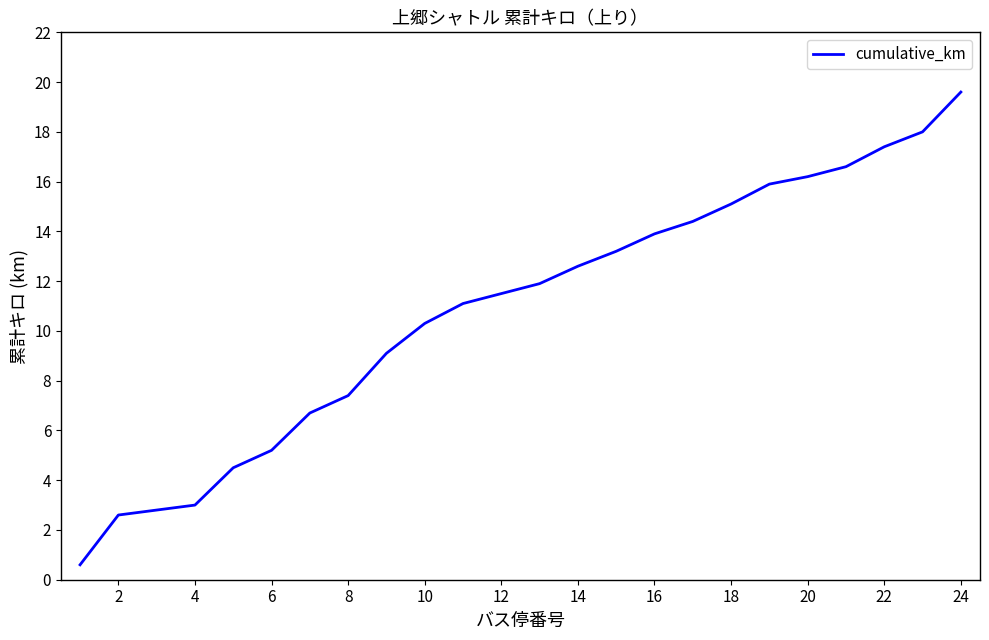

What is the smallest value displayed?

0.6